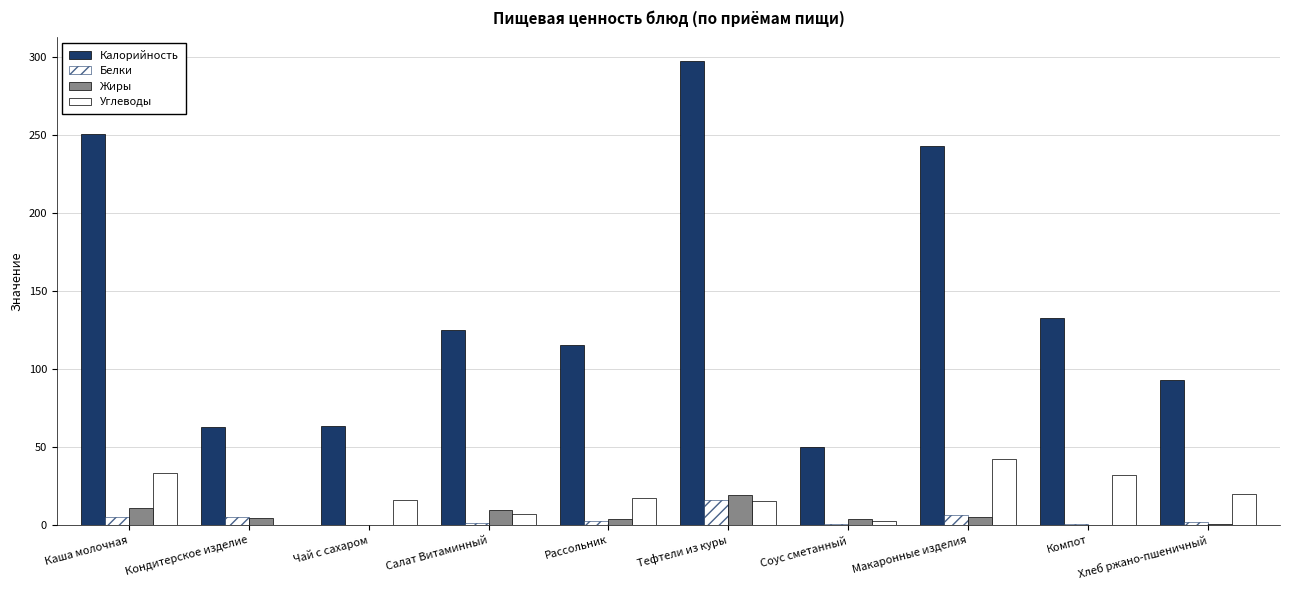

What position from the right is Кондитерское изделие?

9